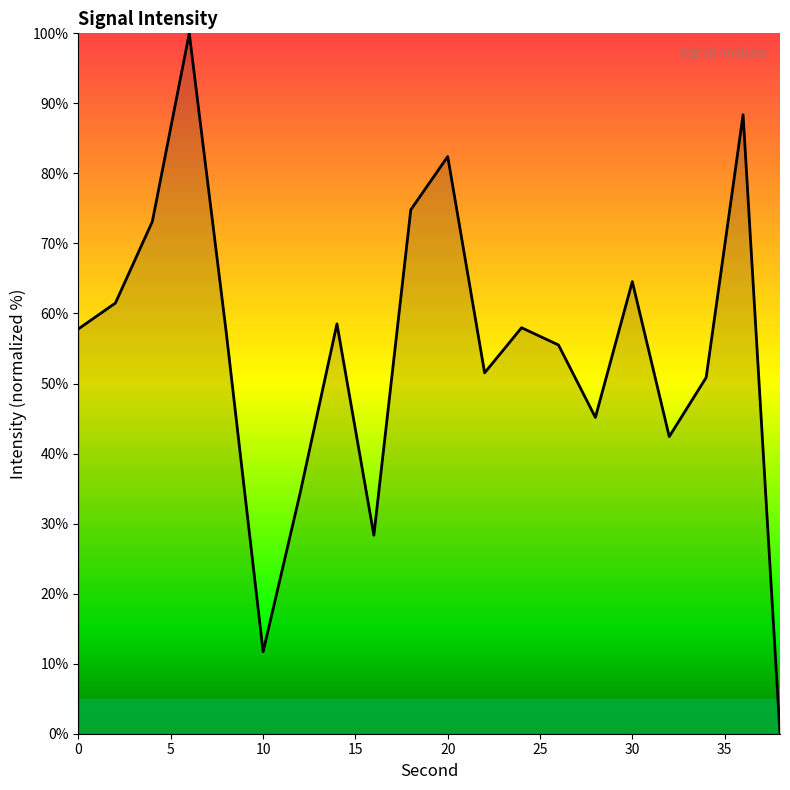

What is the difference between the maximum and minimum values?

100.0